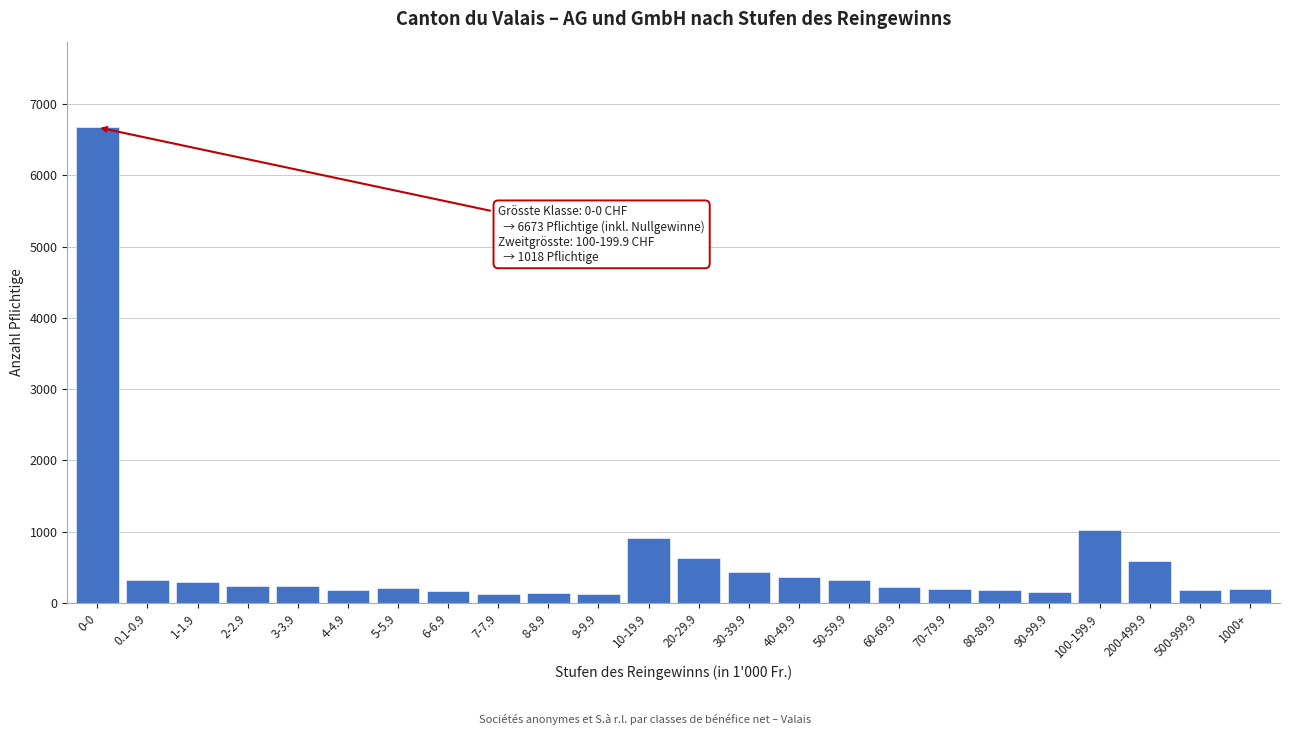

What is the value of the 3rd bar from the left?

297